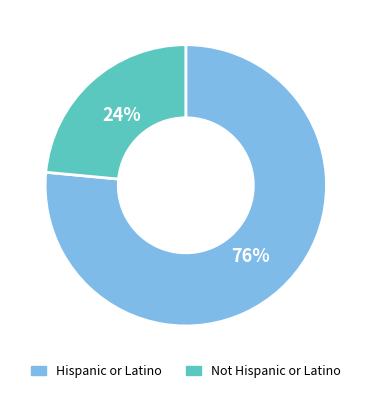

To the nearest percent, what is the average slice percentage?

50%